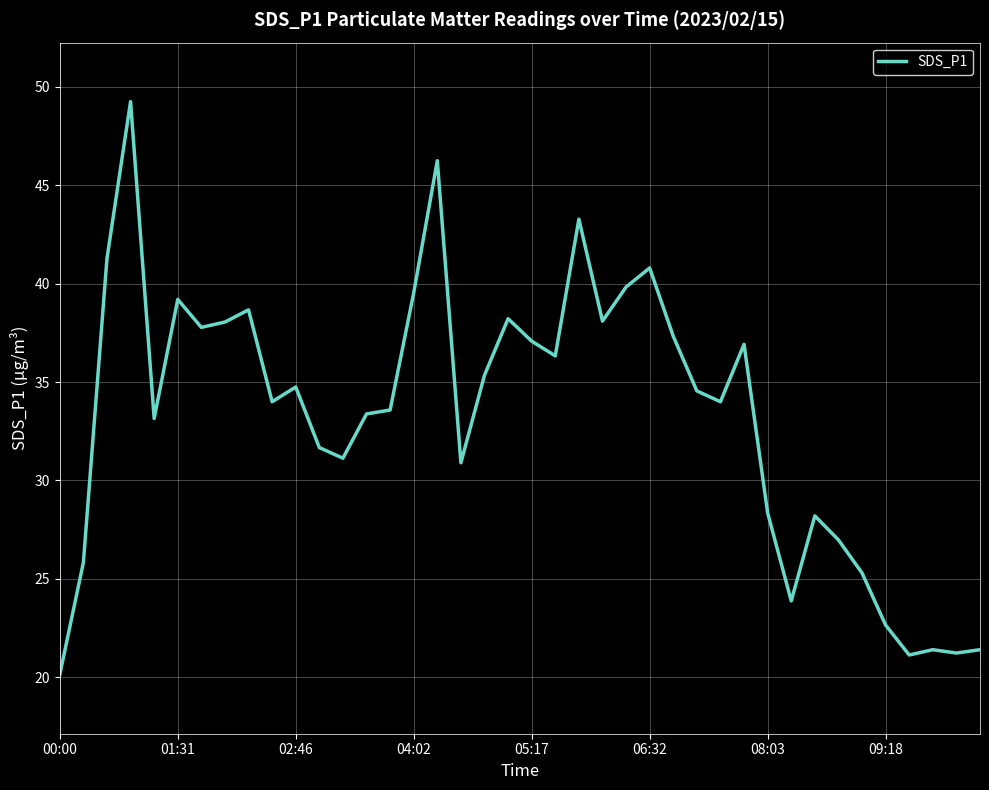

What is the minimum value shown in the chart?

20.1